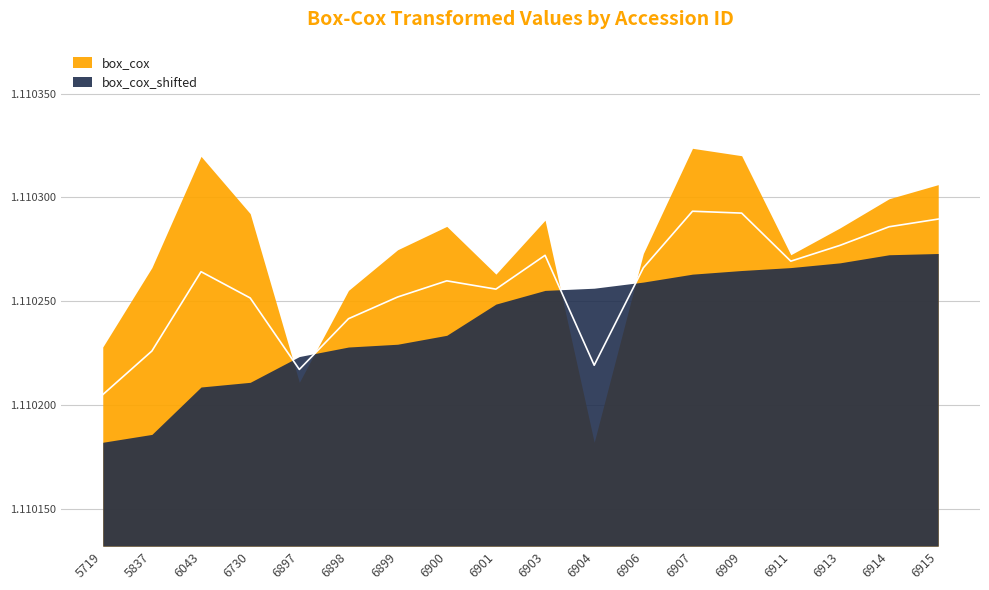

Reading left to right, extract all data points from this chart.

box_cox: 5719=1.1	5837=1.1	6043=1.1	6730=1.1	6897=1.1	6898=1.1	6899=1.1	6900=1.1	6901=1.1	6903=1.1	6904=1.1	6906=1.1	6907=1.1	6909=1.1	6911=1.1	6913=1.1	6914=1.1	6915=1.1
box_cox_shifted: 5719=1.1	5837=1.1	6043=1.1	6730=1.1	6897=1.1	6898=1.1	6899=1.1	6900=1.1	6901=1.1	6903=1.1	6904=1.1	6906=1.1	6907=1.1	6909=1.1	6911=1.1	6913=1.1	6914=1.1	6915=1.1